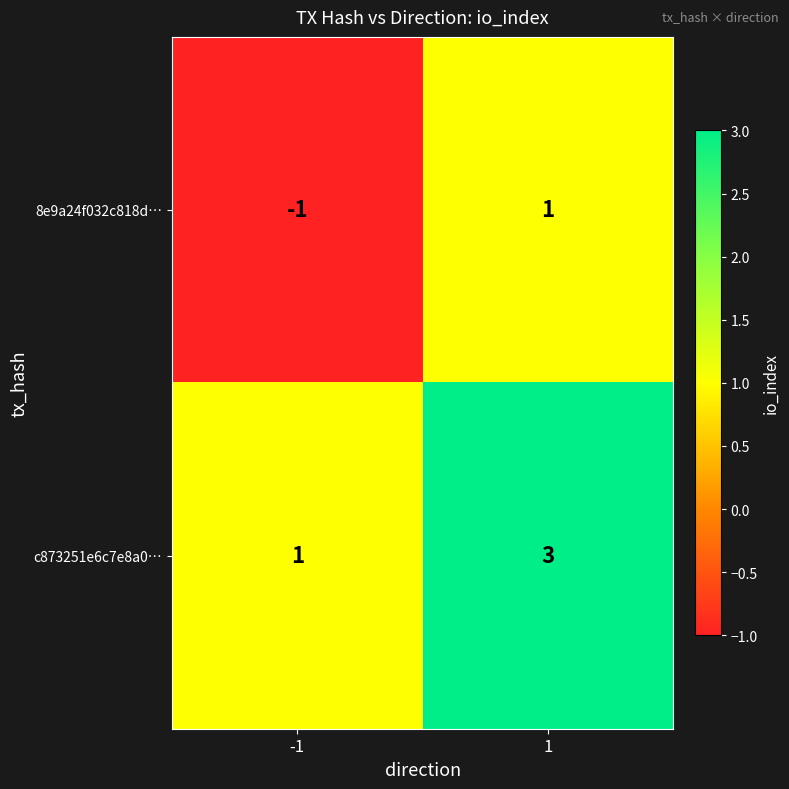

What is the sum of the c873251e6c7e8a0… values at -1 and 1?

4